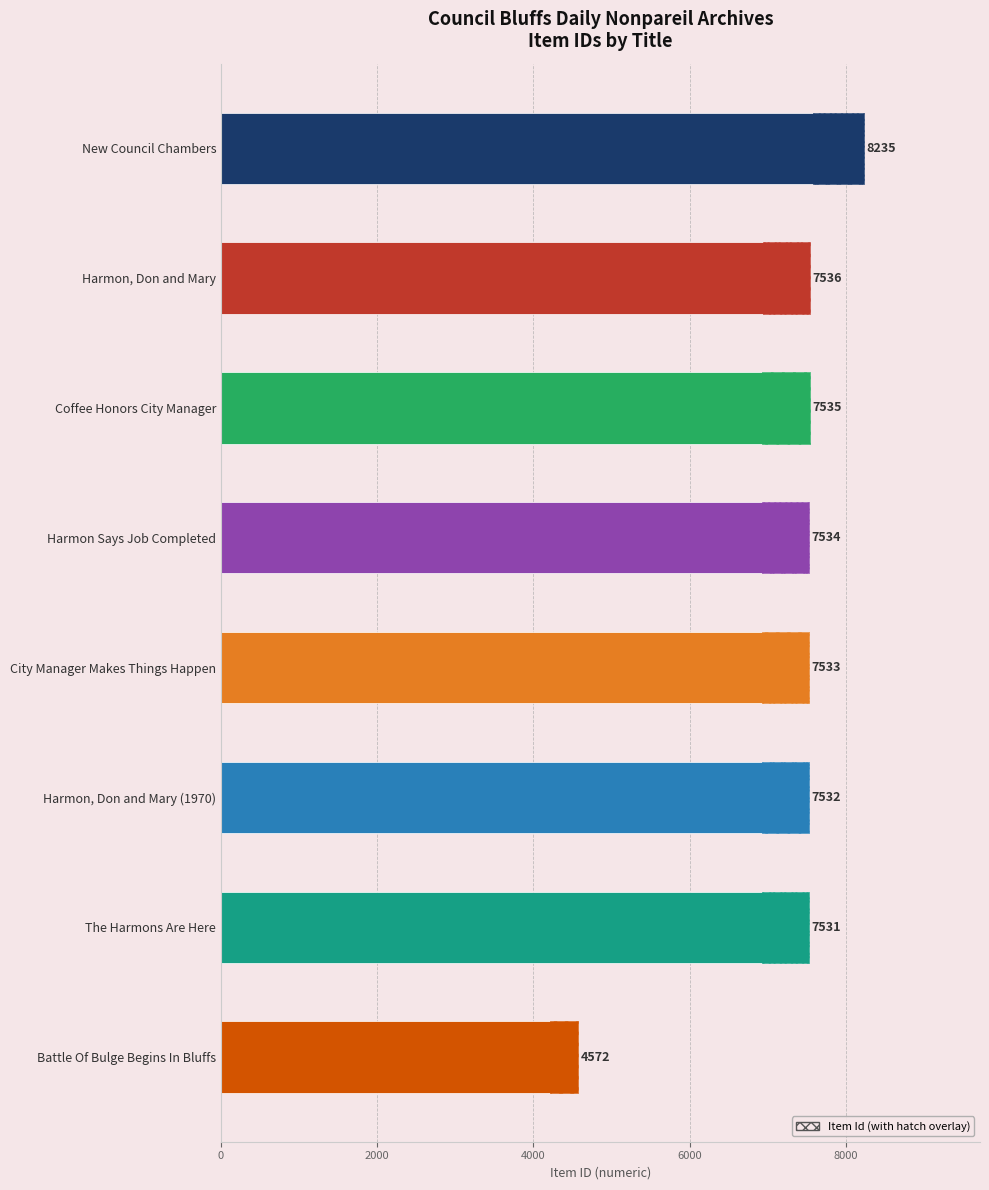

Is it true that the value at Harmon Says Job Completed is 11276?

False